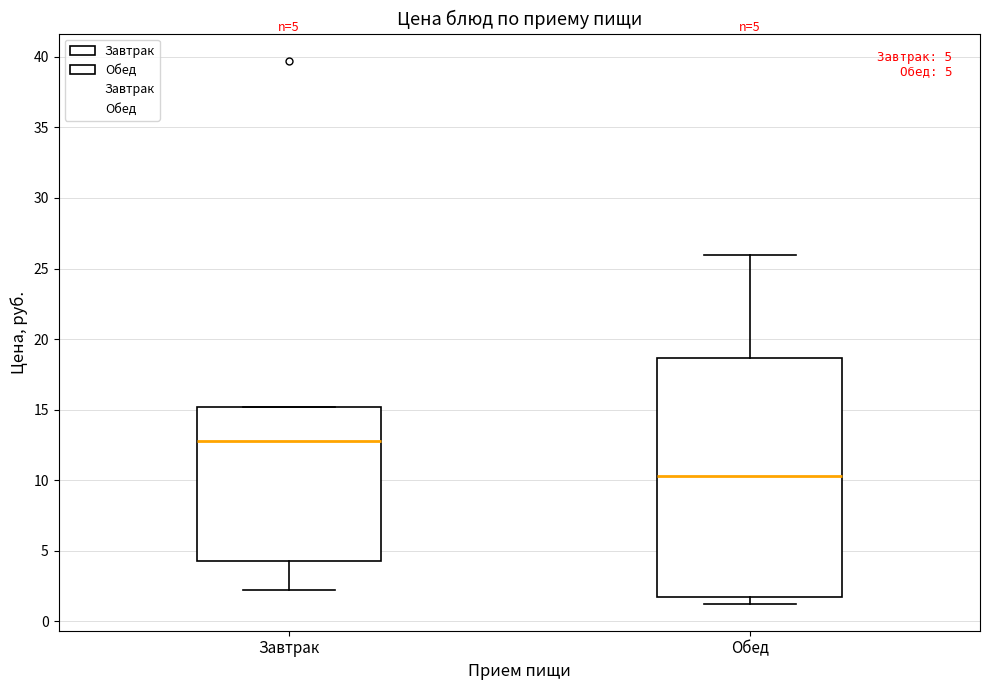

Which box has the highest median line?

Завтрак